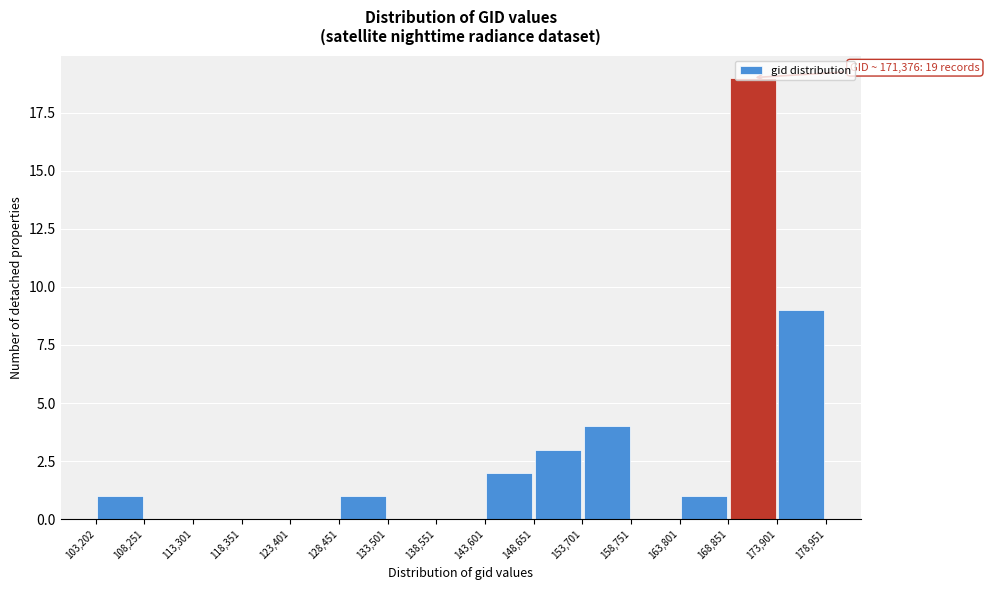

Over which range of the x-axis is the bar tallest?

168,851 to 173,901